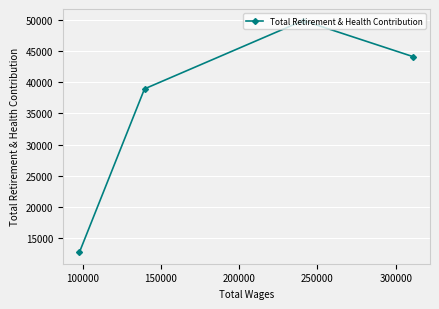

What is the sum of all values?

145600